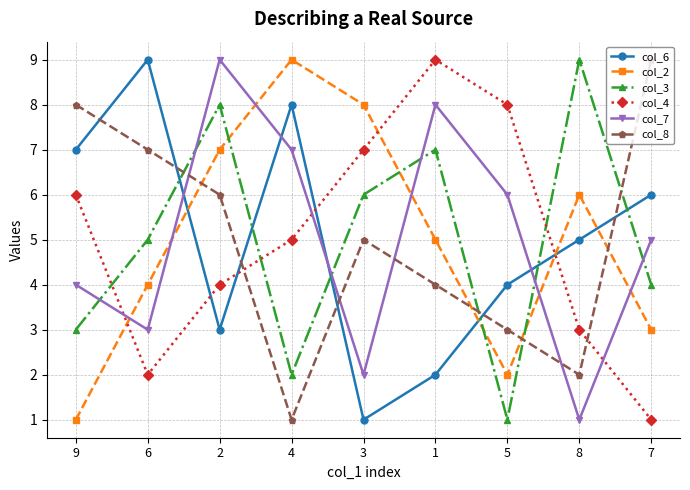

What is the spread (max minus min) of values at 2?

6